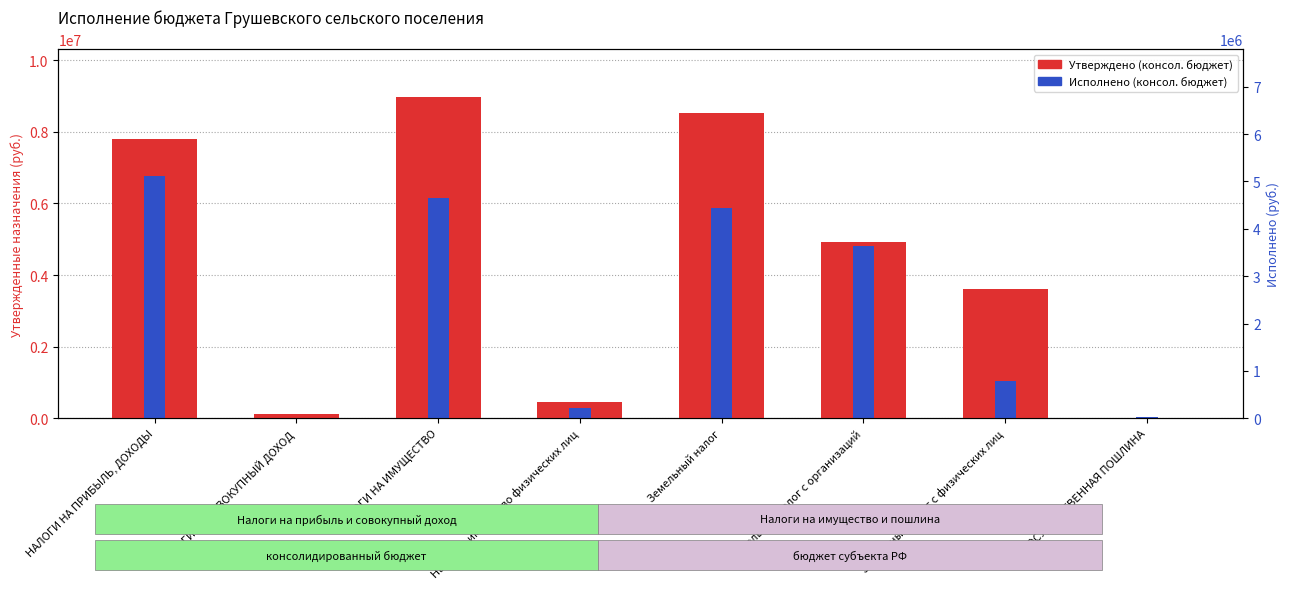

Where does the Утверждено (консол. бюджет) series first go above 4914300?

НАЛОГИ НА ПРИБЫЛЬ, ДОХОДЫ